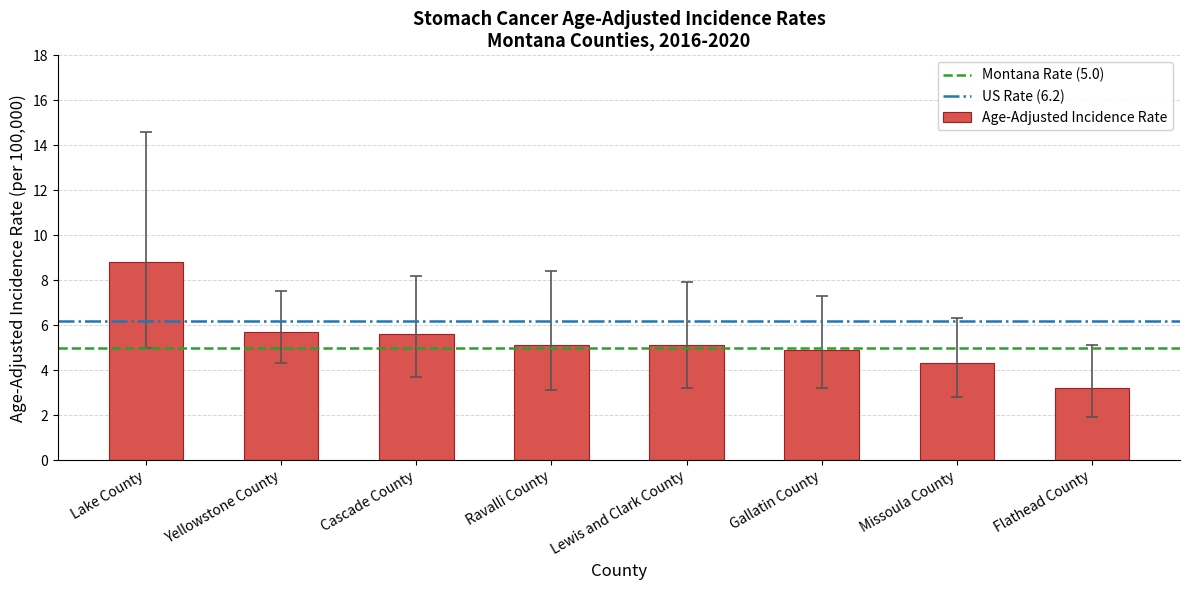

Between Flathead County and Gallatin County, which is larger?

Gallatin County